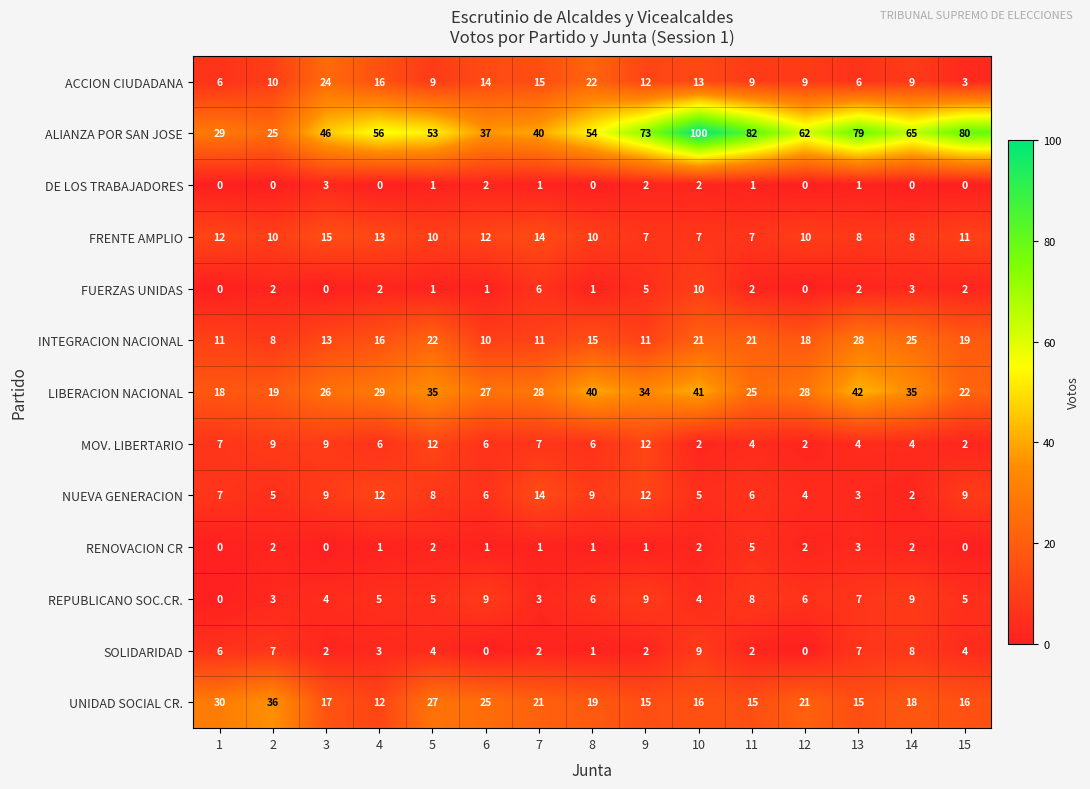

At which label is FRENTE AMPLIO closest to 11?

15